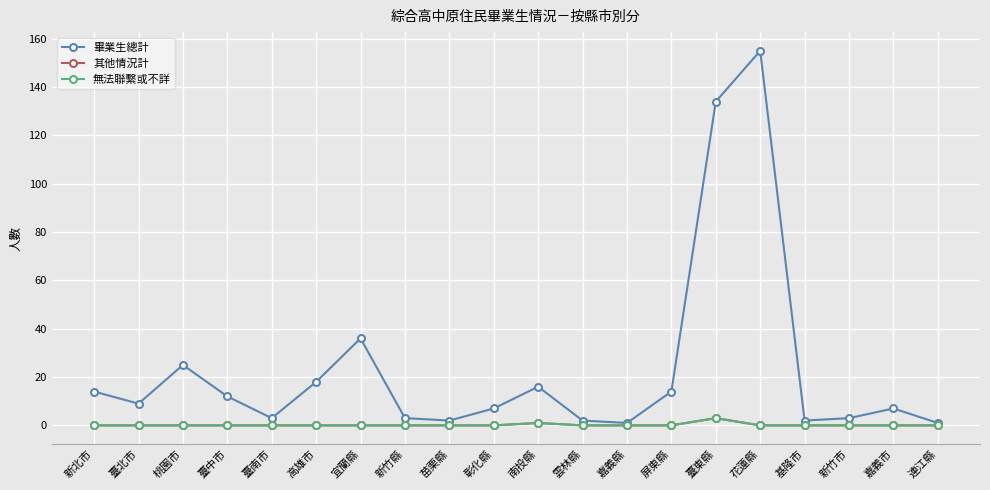

List the labels in order of 無法聯繫或不詳 value, smallest first.

新北市, 臺北市, 桃園市, 臺中市, 臺南市, 高雄市, 宜蘭縣, 新竹縣, 苗栗縣, 彰化縣, 雲林縣, 嘉義縣, 屏東縣, 花蓮縣, 基隆市, 新竹市, 嘉義市, 連江縣, 南投縣, 臺東縣